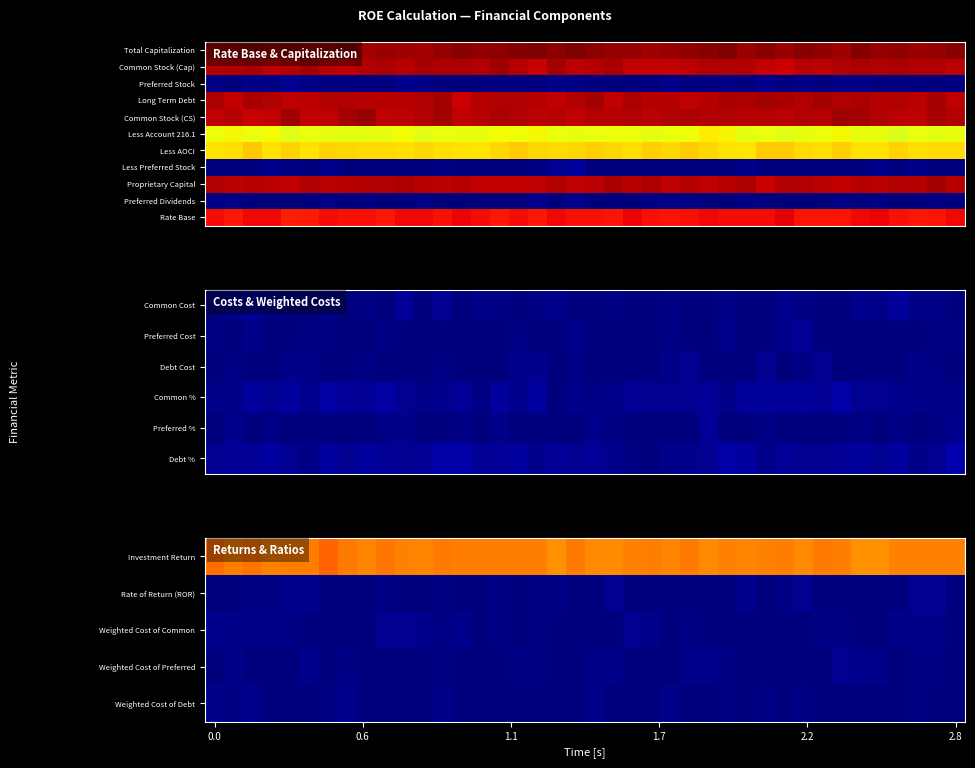

At how many categories does at least one series exceed 4?

40